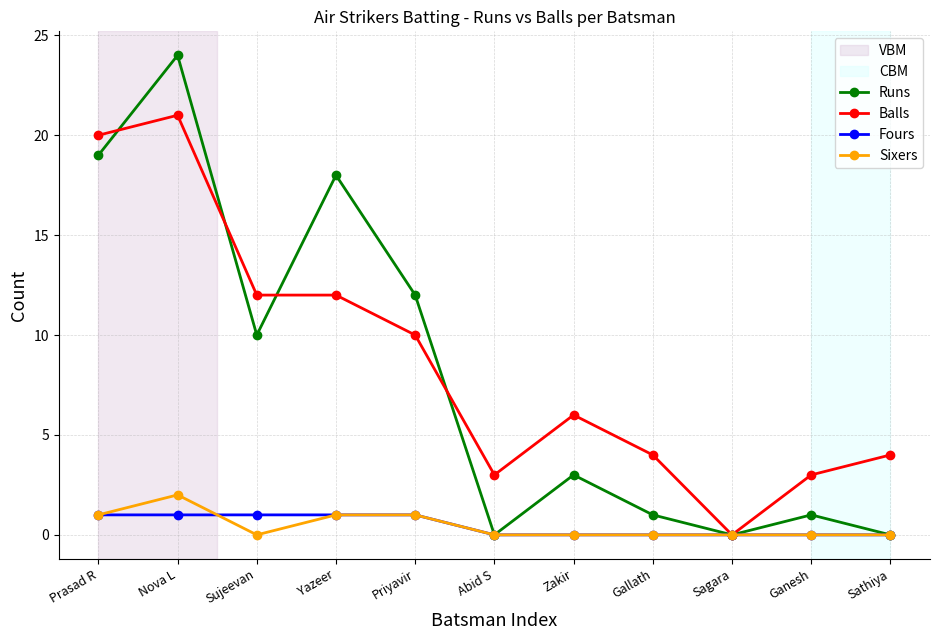

Which series has the largest total across all categories?

Balls